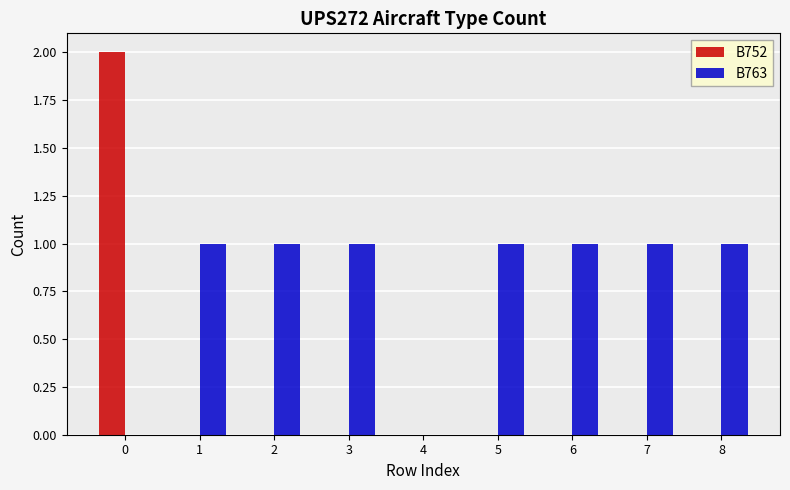

Reading left to right, extract all data points from this chart.

B752: 2	0	0	0	0	0	0	0	0
B763: 0	1	1	1	0	1	1	1	1